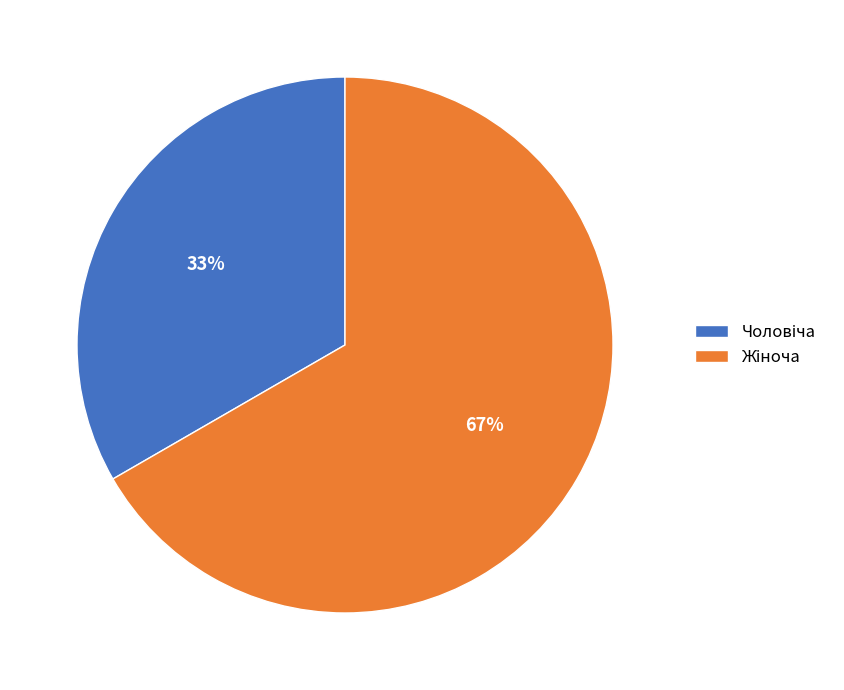

Is there a majority slice in this chart?

Yes